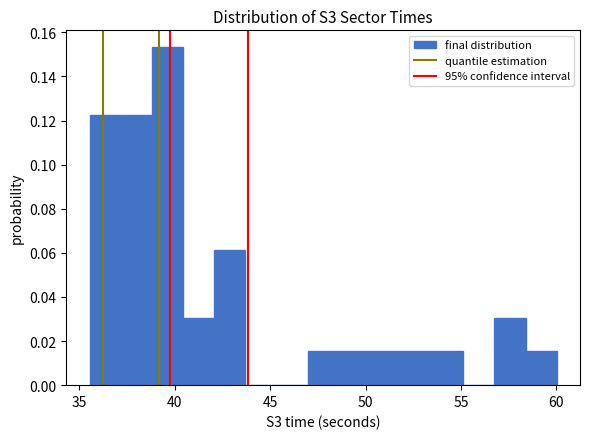

Around what value on the x-axis is the tallest bar? Give the approximate position of its centre, as read against the axis.

39.5